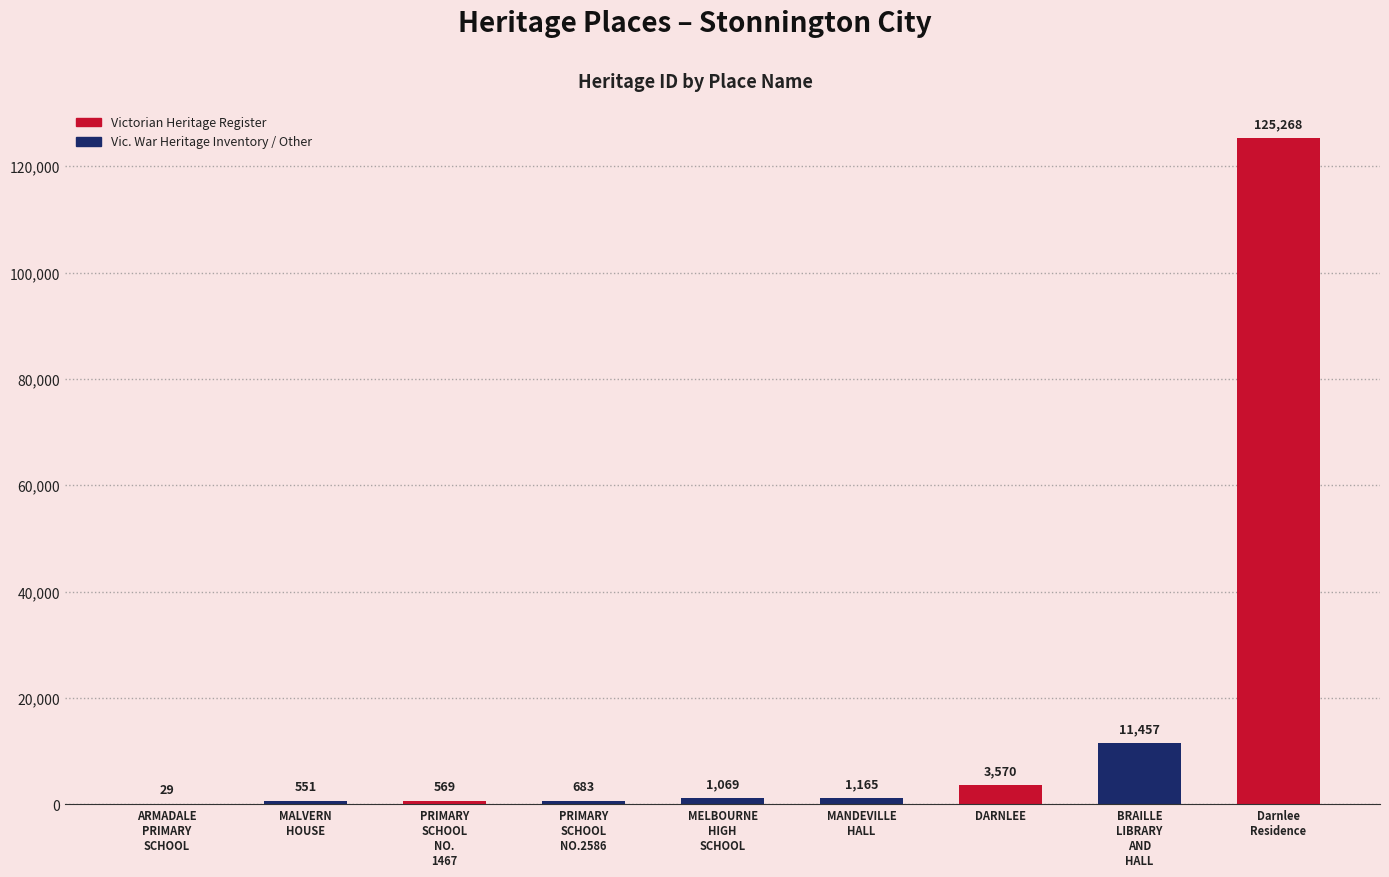

The value at DARNLEE is 3570. True or false?

True